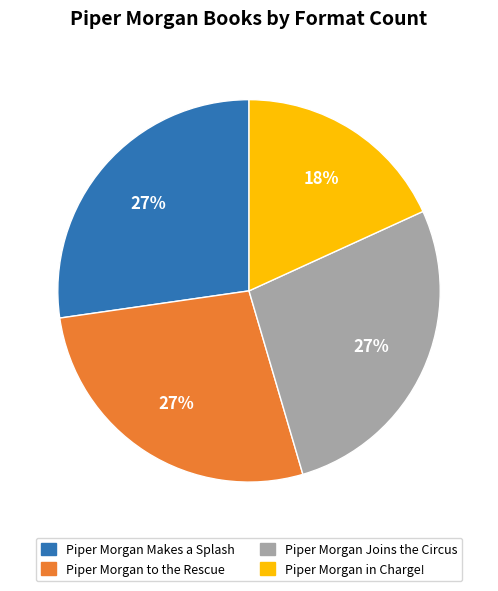

To the nearest percent, what portion does Piper Morgan to the Rescue represent?

27%